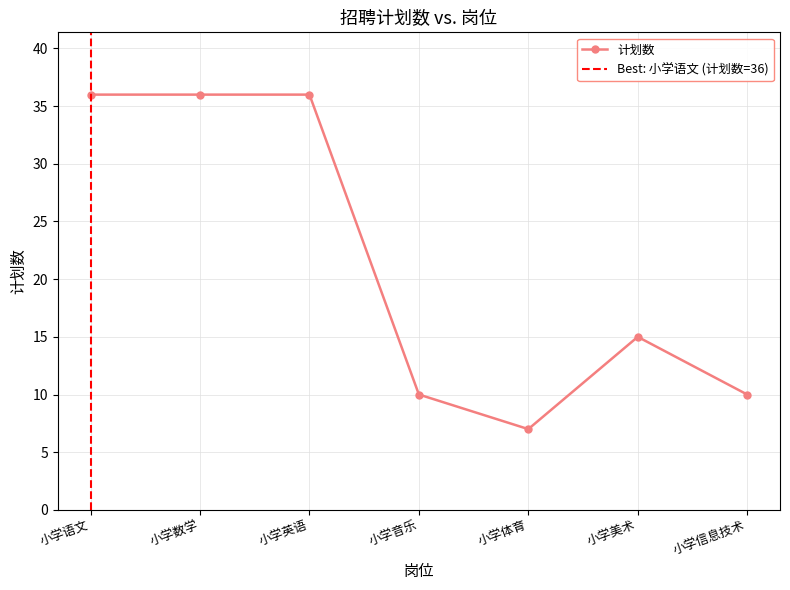

How many data points are less than 15?

3